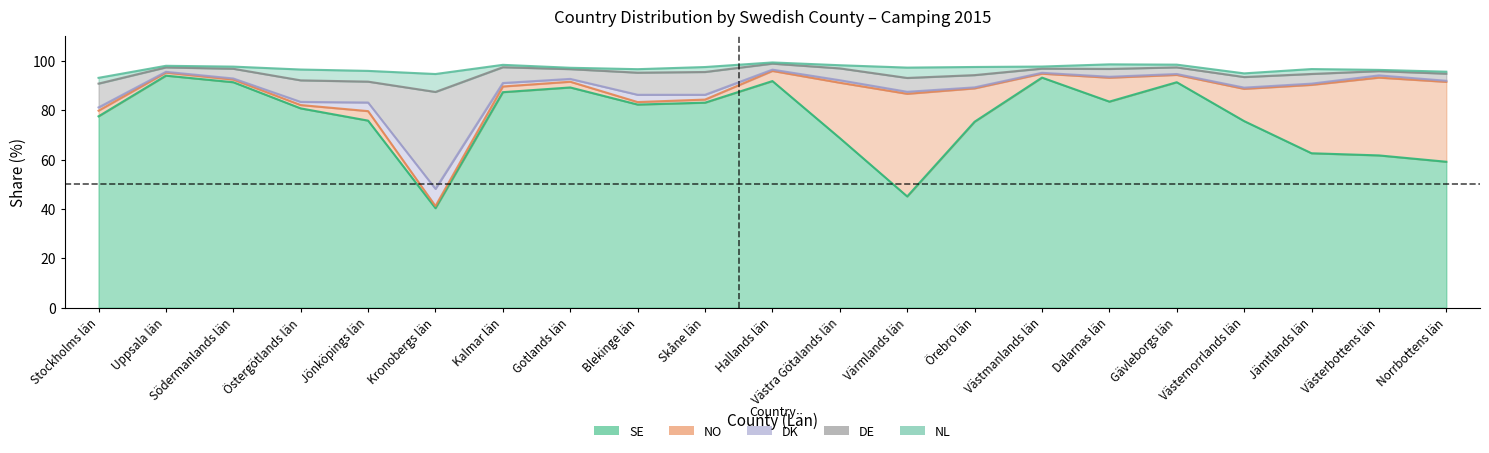

What is the value of the DK point at the 5th from the left?

3.5